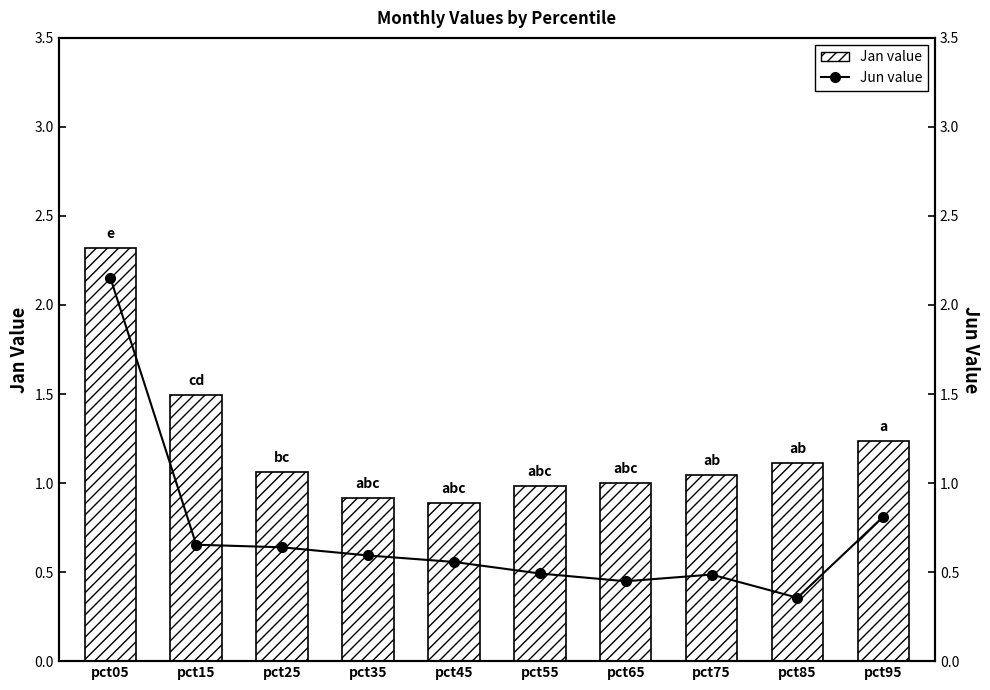

Count the number of categories in the chart.

10